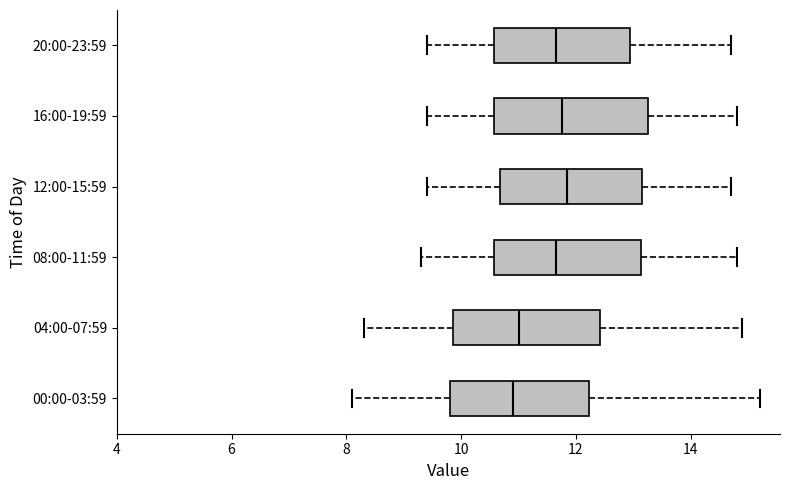

Reading bottom to top, transcribe this box plot: for each box, give where its median line is, the range the box spans, and where its two whiskers end, as read against the x-axis. The values are not printed on the chart, so give them approximately, as read against the axis.

00:00-03:59: median 11.0, box 9.8 to 12.2, whiskers 8.2 to 15.2
04:00-07:59: median 11.0, box 9.8 to 12.4, whiskers 8.4 to 15.0
08:00-11:59: median 11.6, box 10.6 to 13.2, whiskers 9.4 to 14.8
12:00-15:59: median 11.8, box 10.6 to 13.2, whiskers 9.4 to 14.8
16:00-19:59: median 11.8, box 10.6 to 13.2, whiskers 9.4 to 14.8
20:00-23:59: median 11.6, box 10.6 to 13.0, whiskers 9.4 to 14.8